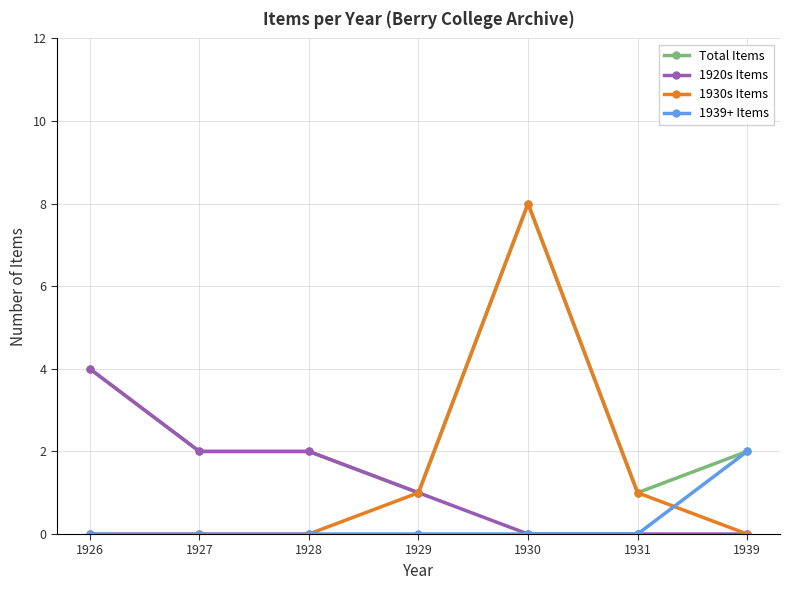

Does the chart have visible grid lines?

Yes